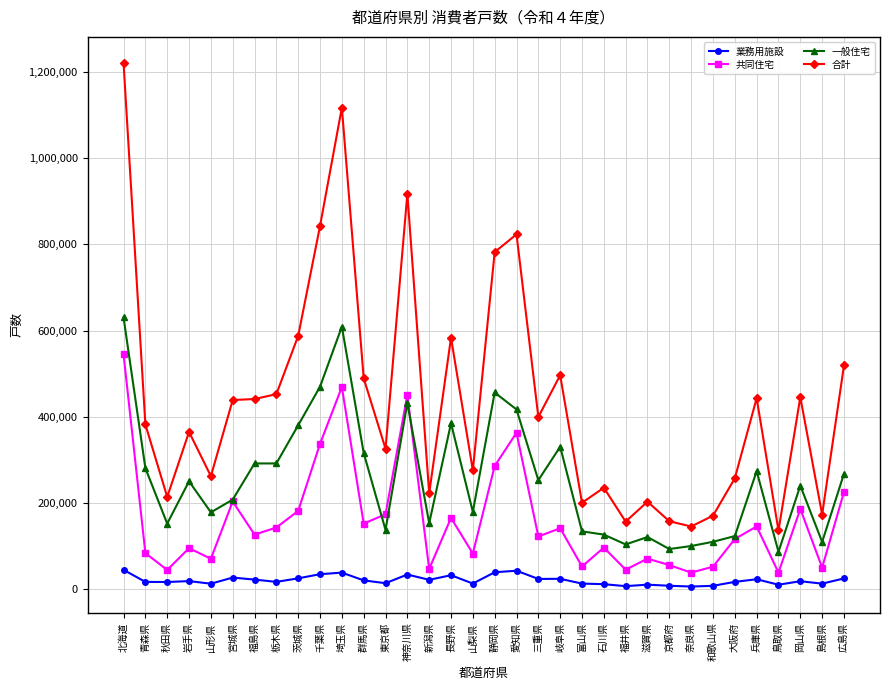

What is the smallest value displayed?

6443